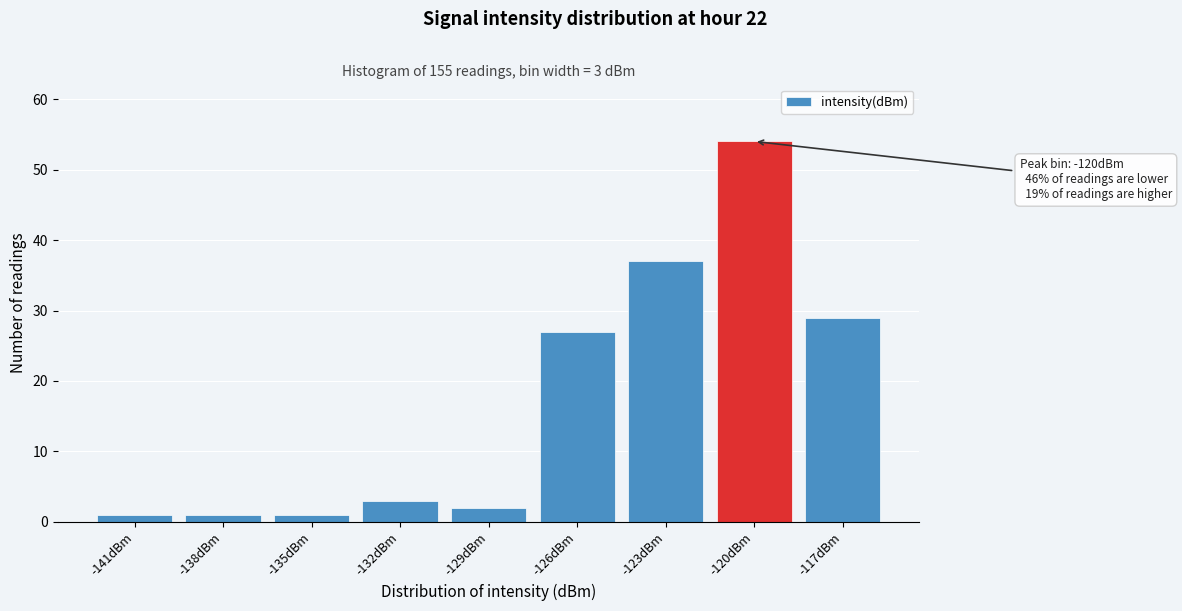

Reading left to right, what are all the values shown in this chart?

-141dBm=1	-138dBm=1	-135dBm=1	-132dBm=3	-129dBm=2	-126dBm=27	-123dBm=37	-120dBm=54	-117dBm=29